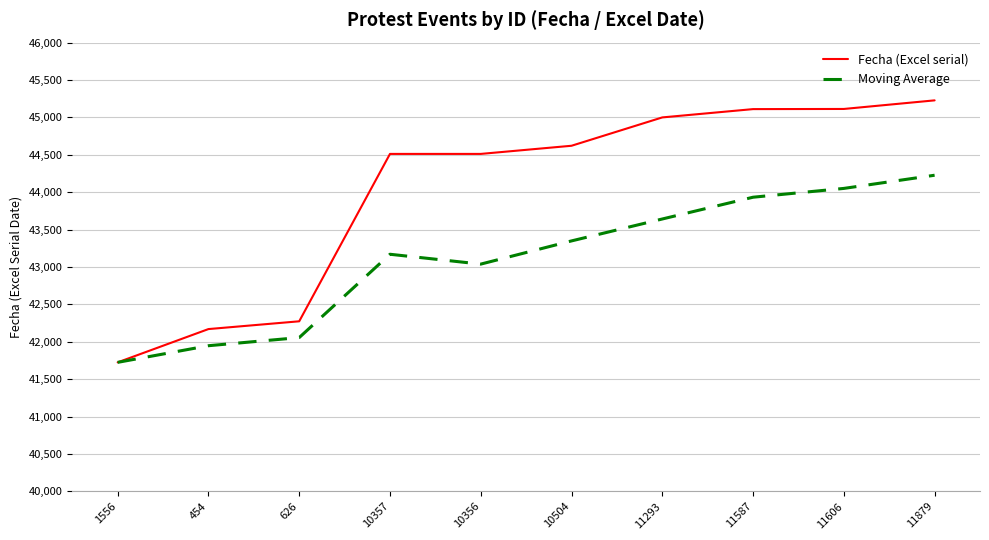

What is the total value across all series at 1556?

83450.0